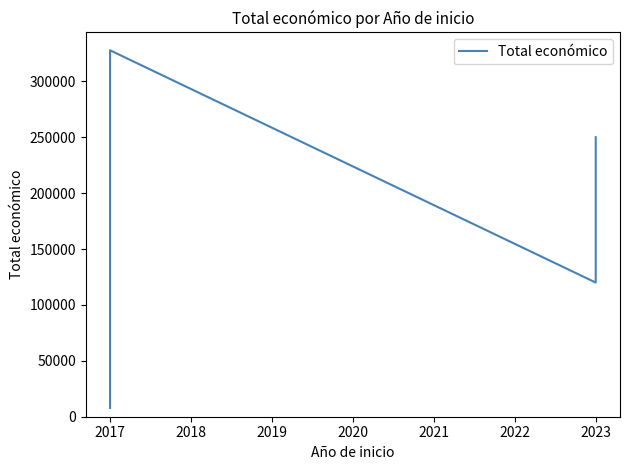

What is the sum of all values?

705619